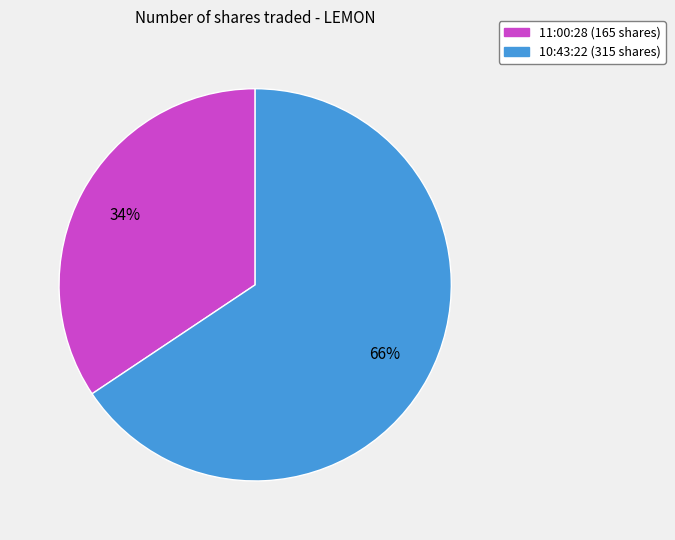

True or false: 11:00:28 accounts for 34% of the total.

True